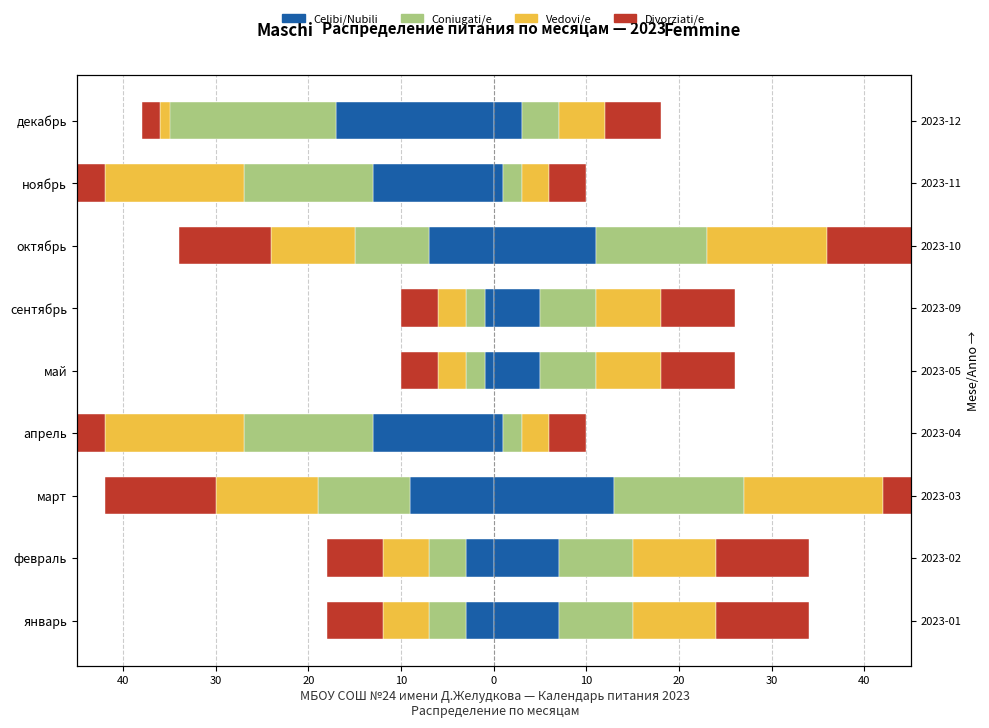

How many bars are there in each group?

4